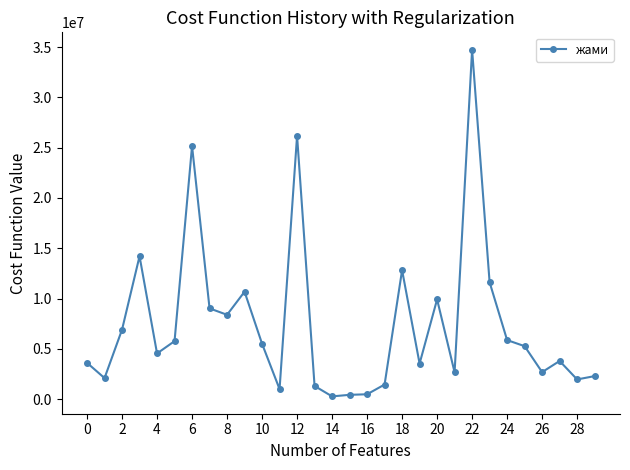

What is the difference between the second highest and second lowest values?

25755076.5